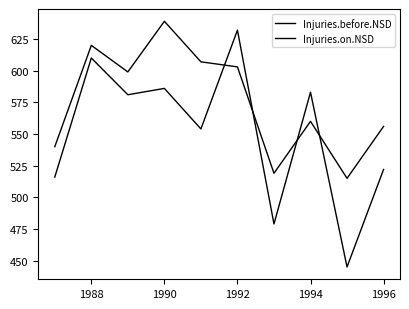

Reading right to left, extract all data points from this chart.

Injuries.before.NSD: 522	445	583	479	632	554	586	581	610	516
Injuries.on.NSD: 556	515	560	519	603	607	639	599	620	540